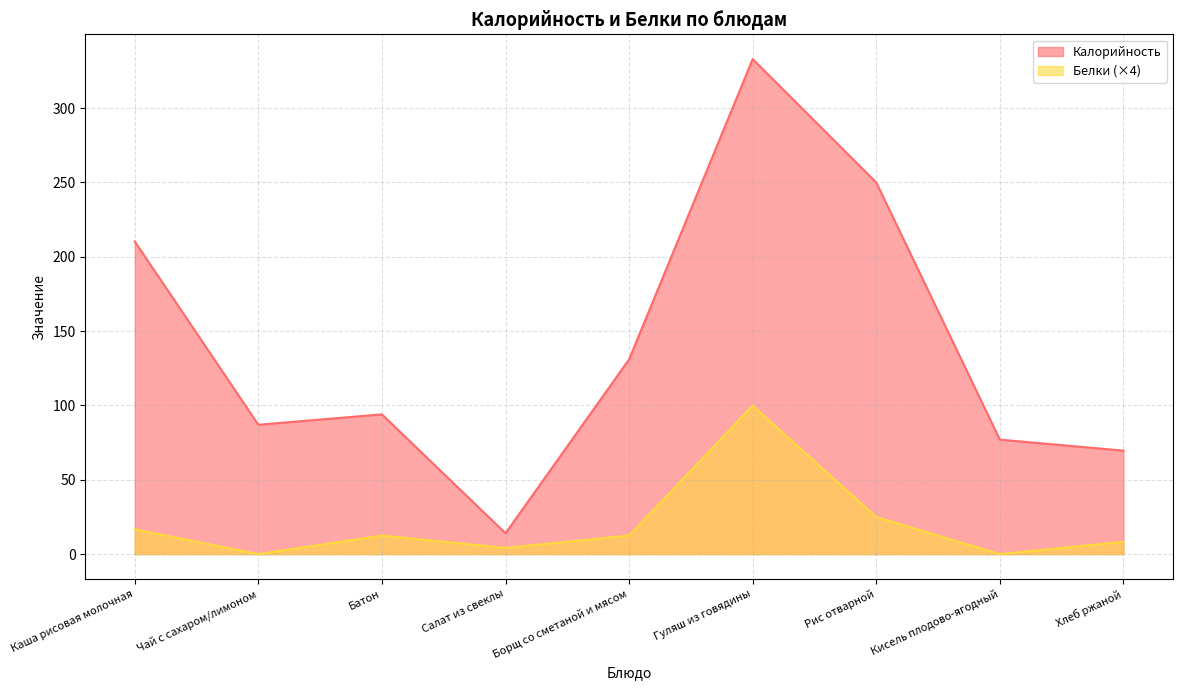

True or false: Белки has a value of 28.6 at Каша рисовая молочная.

False